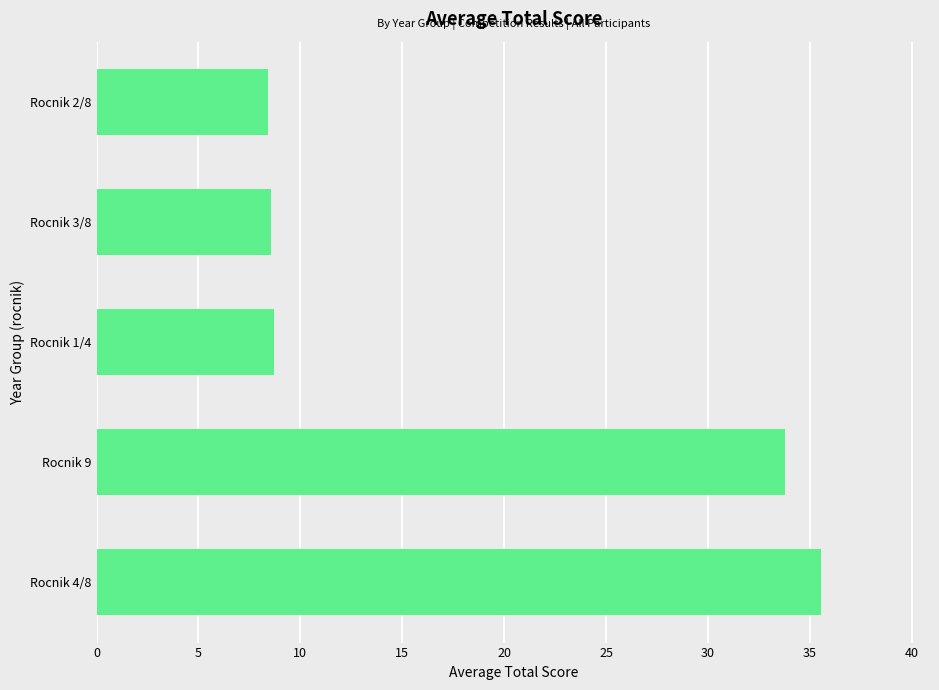

The value at Rocnik 9 is 22.2. True or false?

False